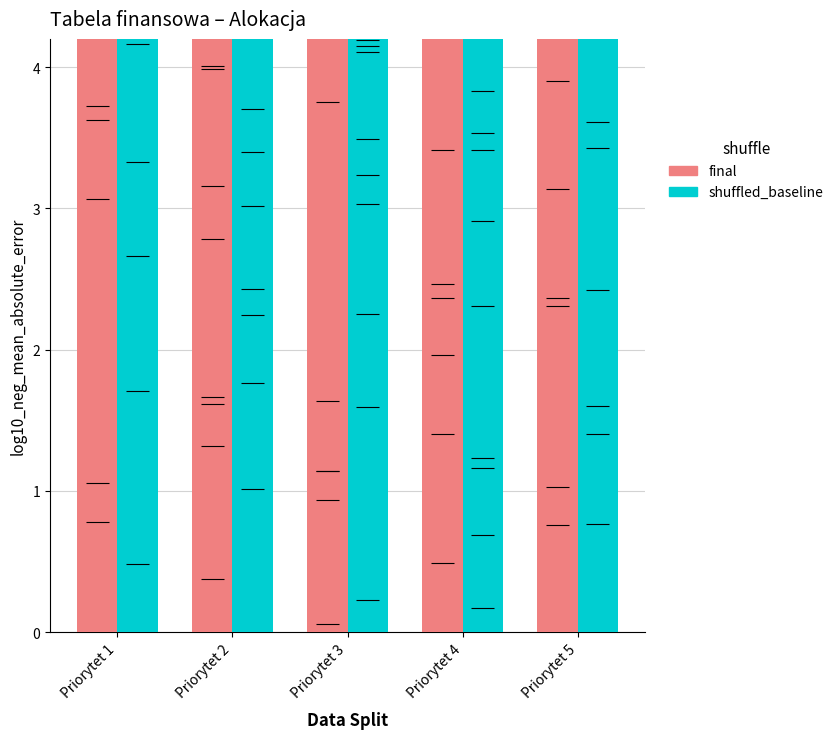

Reading right to left, extract all data points from this chart.

final: 8.7	8.4	8.2	8.5	8.3
shuffled_baseline: 7.9	7.6	7.4	7.8	7.5